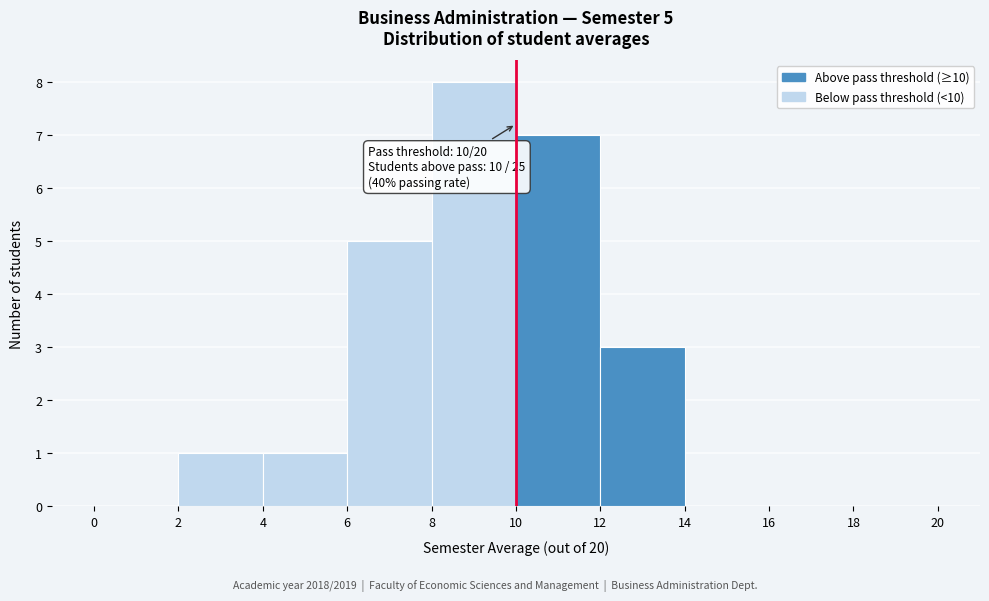

Which range on the x-axis has the tallest bar?

8 to 10